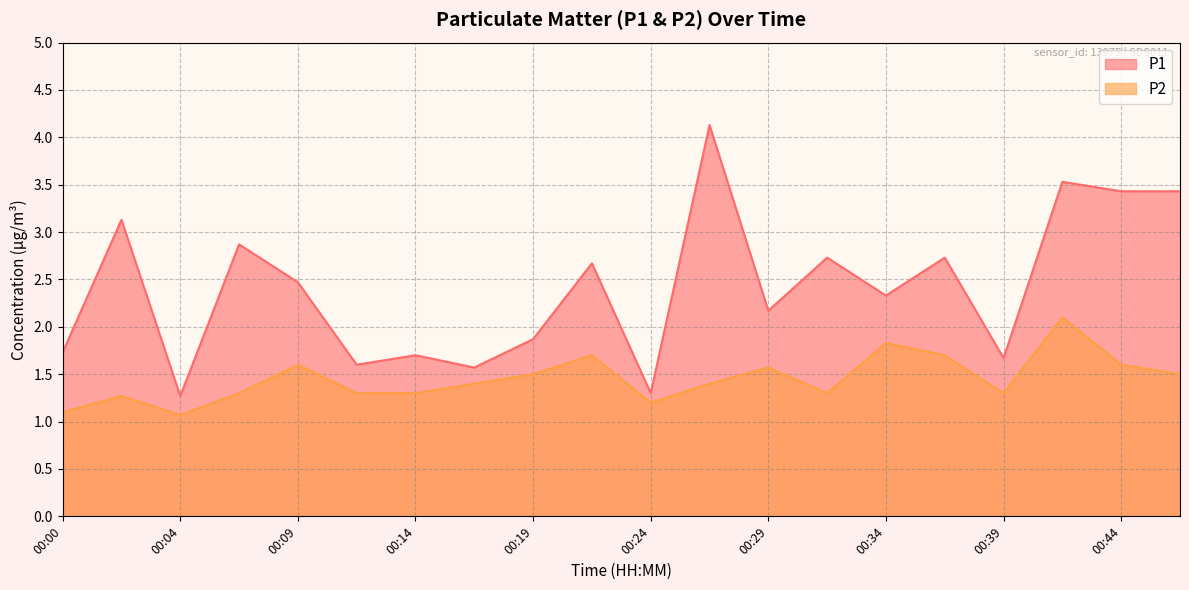

Which series changed the most between 00:19 and 00:26?

P1